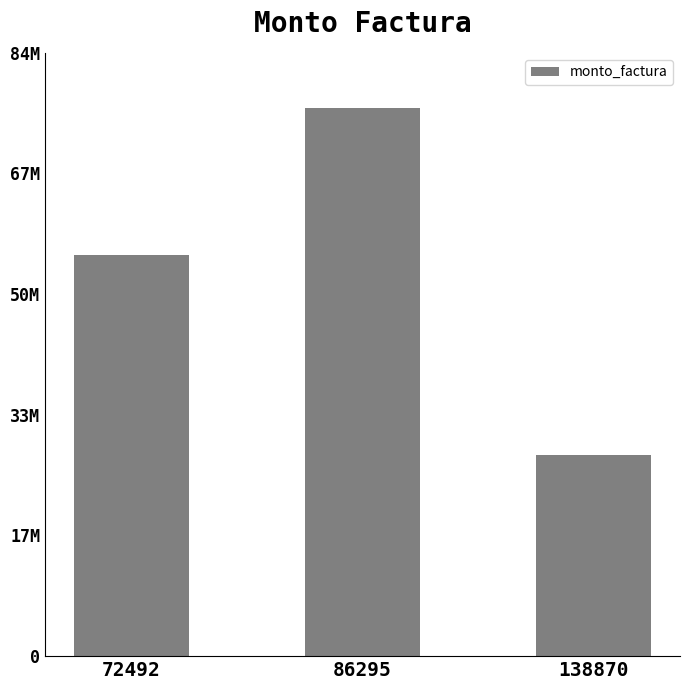

What is the average value?

53148063